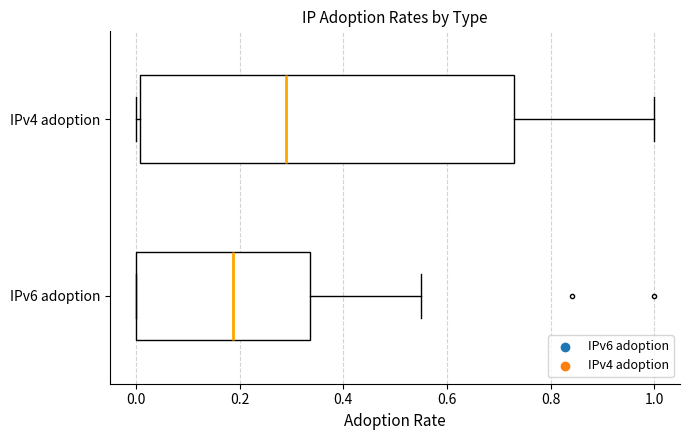

Where does the median line of the box for IPv6 adoption sit on the x-axis? The values are not printed on the chart, so give them approximately, as read against the axis.

0.18